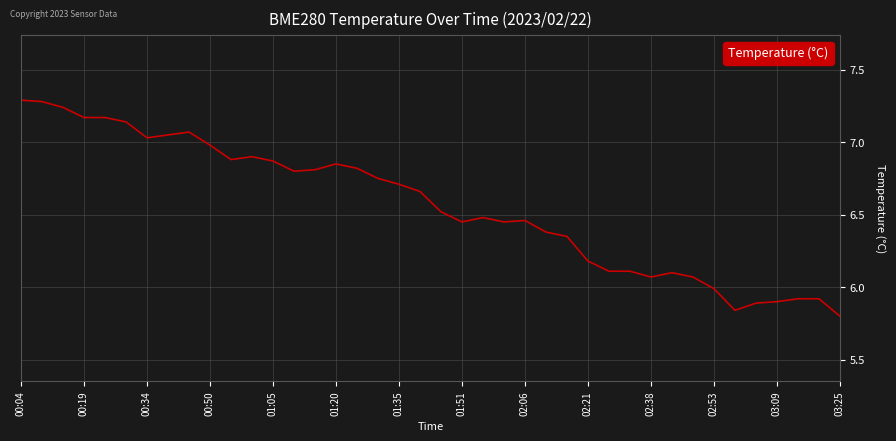

What is the greatest value displayed?

7.3